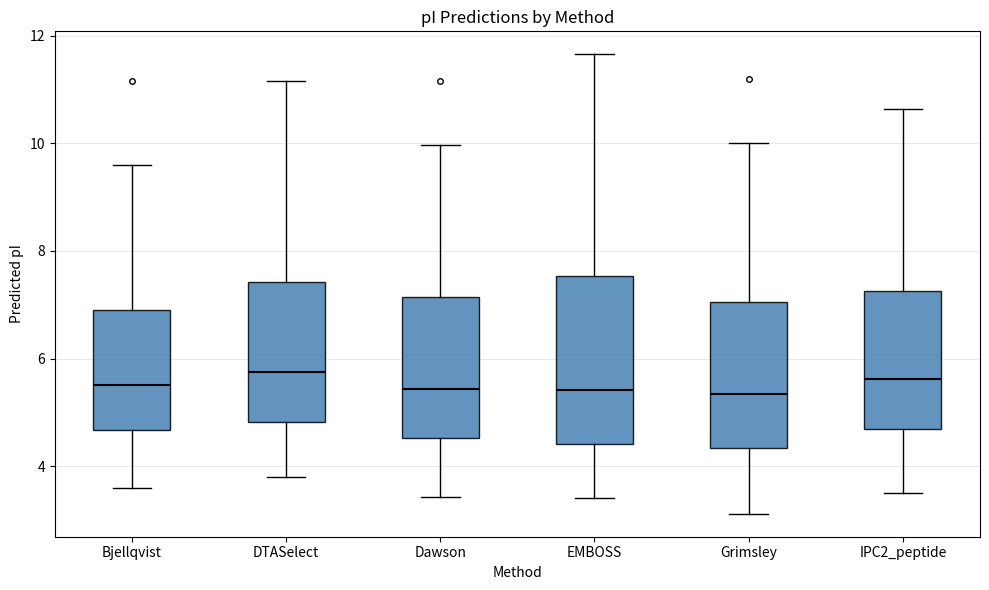

Reading left to right, read every box against the y-axis: the position of its median line, the range the box covers, and the ends of its whiskers. The values are not printed on the chart, so give them approximately, as read against the axis.

Bjellqvist: median 5.6, box 4.6 to 7.0, whiskers 3.6 to 9.6
DTASelect: median 5.8, box 4.8 to 7.4, whiskers 3.8 to 11.2
Dawson: median 5.4, box 4.6 to 7.2, whiskers 3.4 to 10.0
EMBOSS: median 5.4, box 4.4 to 7.6, whiskers 3.4 to 11.6
Grimsley: median 5.4, box 4.4 to 7.0, whiskers 3.2 to 10.0
IPC2_peptide: median 5.6, box 4.6 to 7.2, whiskers 3.6 to 10.6